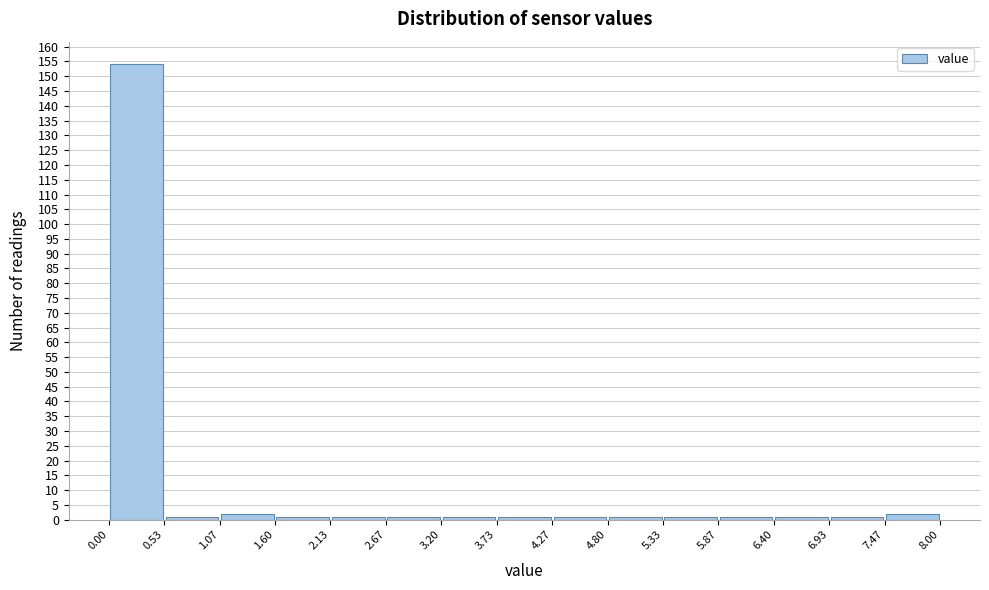

Reading left to right, transcribe this chart: for each bar, give the range it covers on the x-axis and its height. The values are not printed on the chart, so give them approximately, as read against the axis.

0.00 to 0.53: 154
0.53 to 1.07: 1
1.07 to 1.60: 2
1.60 to 2.13: 1
2.13 to 2.67: 1
2.67 to 3.20: 1
3.20 to 3.73: 1
3.73 to 4.27: 1
4.27 to 4.80: 1
4.80 to 5.33: 1
5.33 to 5.87: 1
5.87 to 6.40: 1
6.40 to 6.93: 1
6.93 to 7.47: 1
7.47 to 8.00: 2